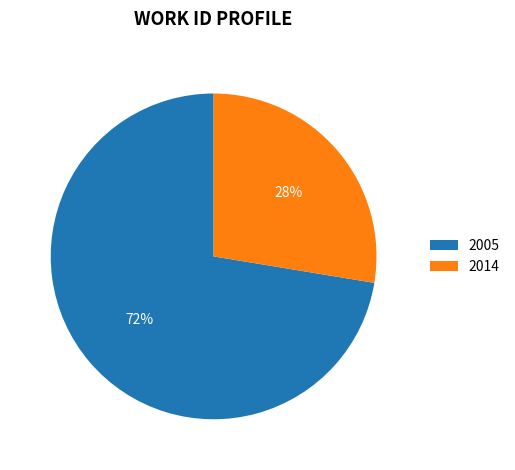

How many segments does this pie chart have?

2